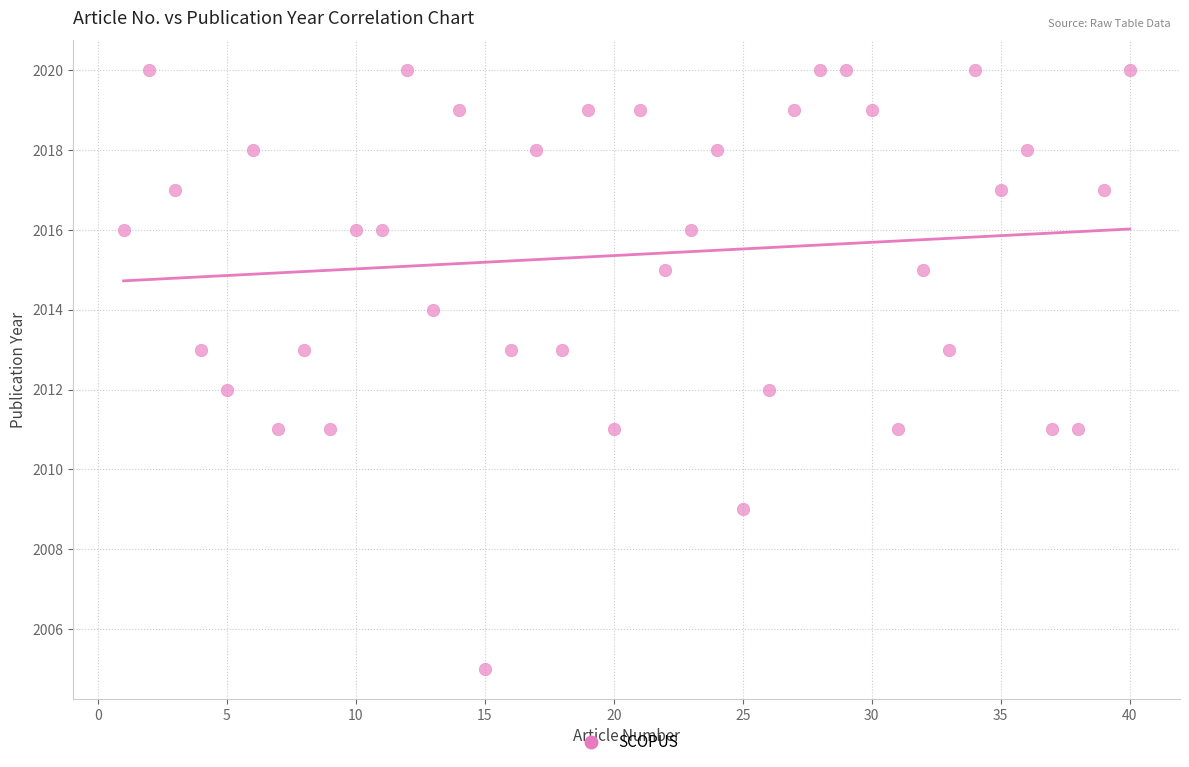

What is the range of X values (max minus min)?

39